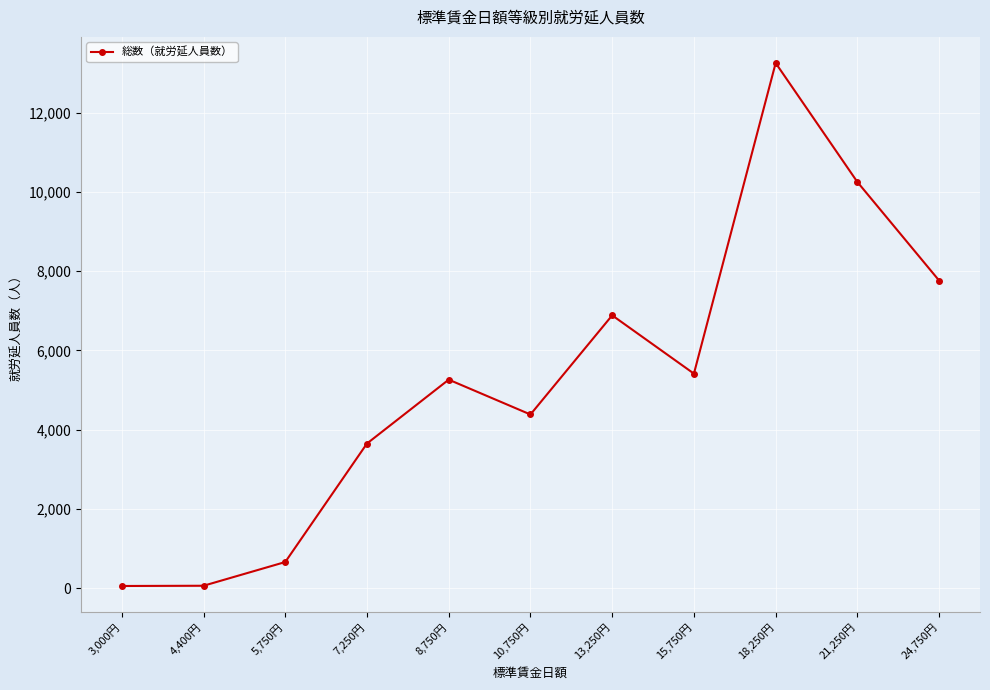

What is the difference between the maximum and minimum values?

13207